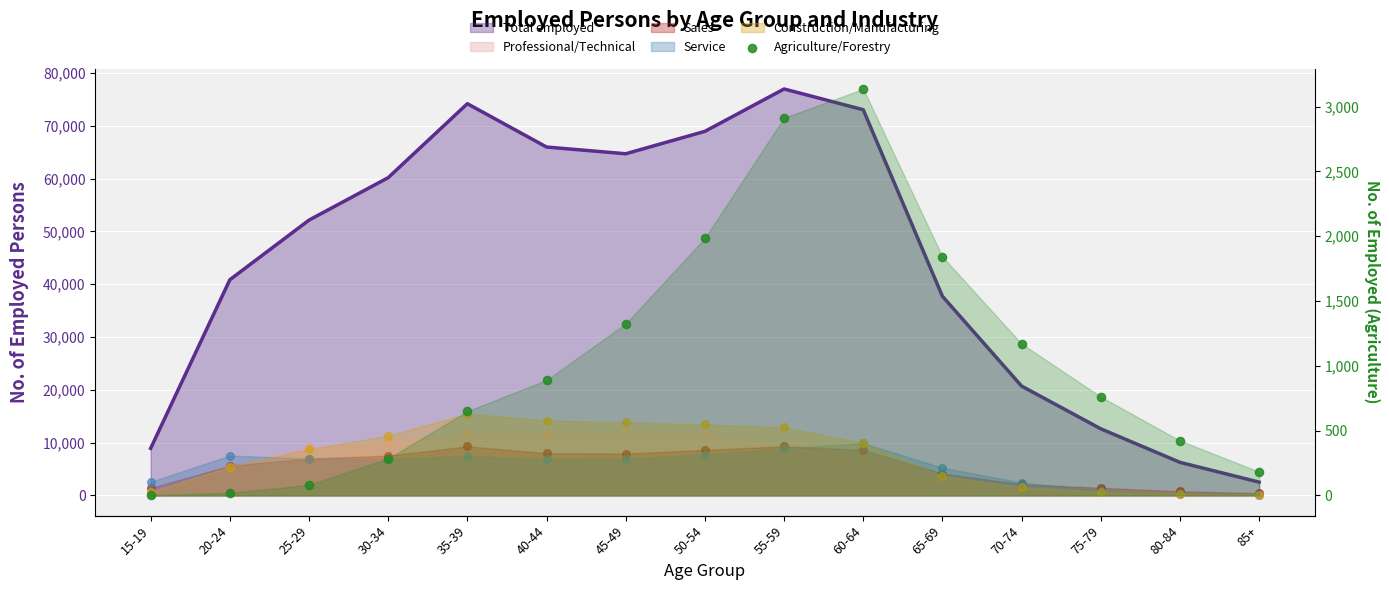

Between 15-19 and 30-34, which is larger?

30-34